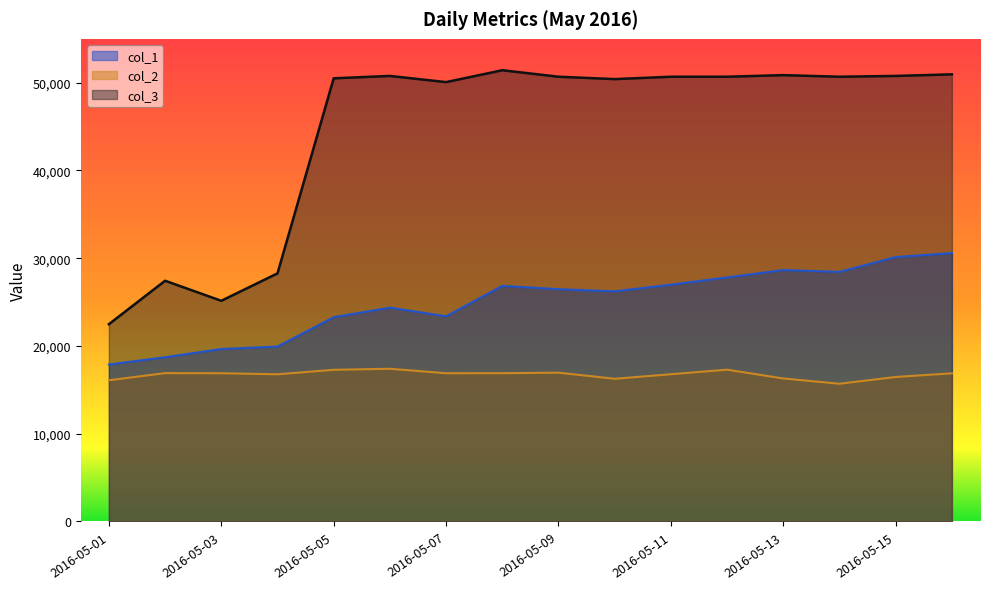

Which series has the widest spread of values?

col_3